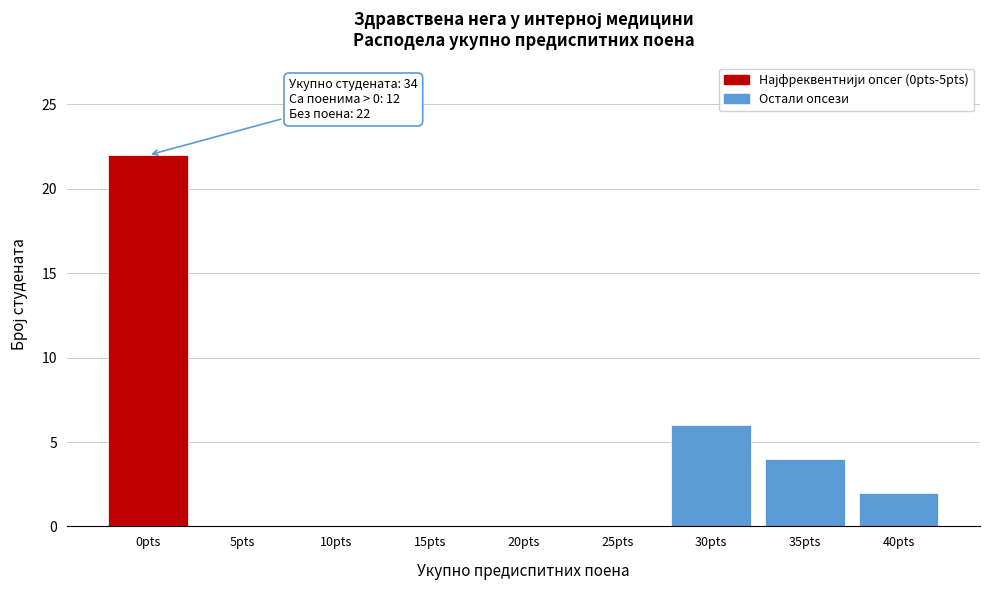

Reading left to right, transcribe all the data shown in this chart.

0pts=22	5pts=0	10pts=0	15pts=0	20pts=0	25pts=0	30pts=6	35pts=4	40pts=2